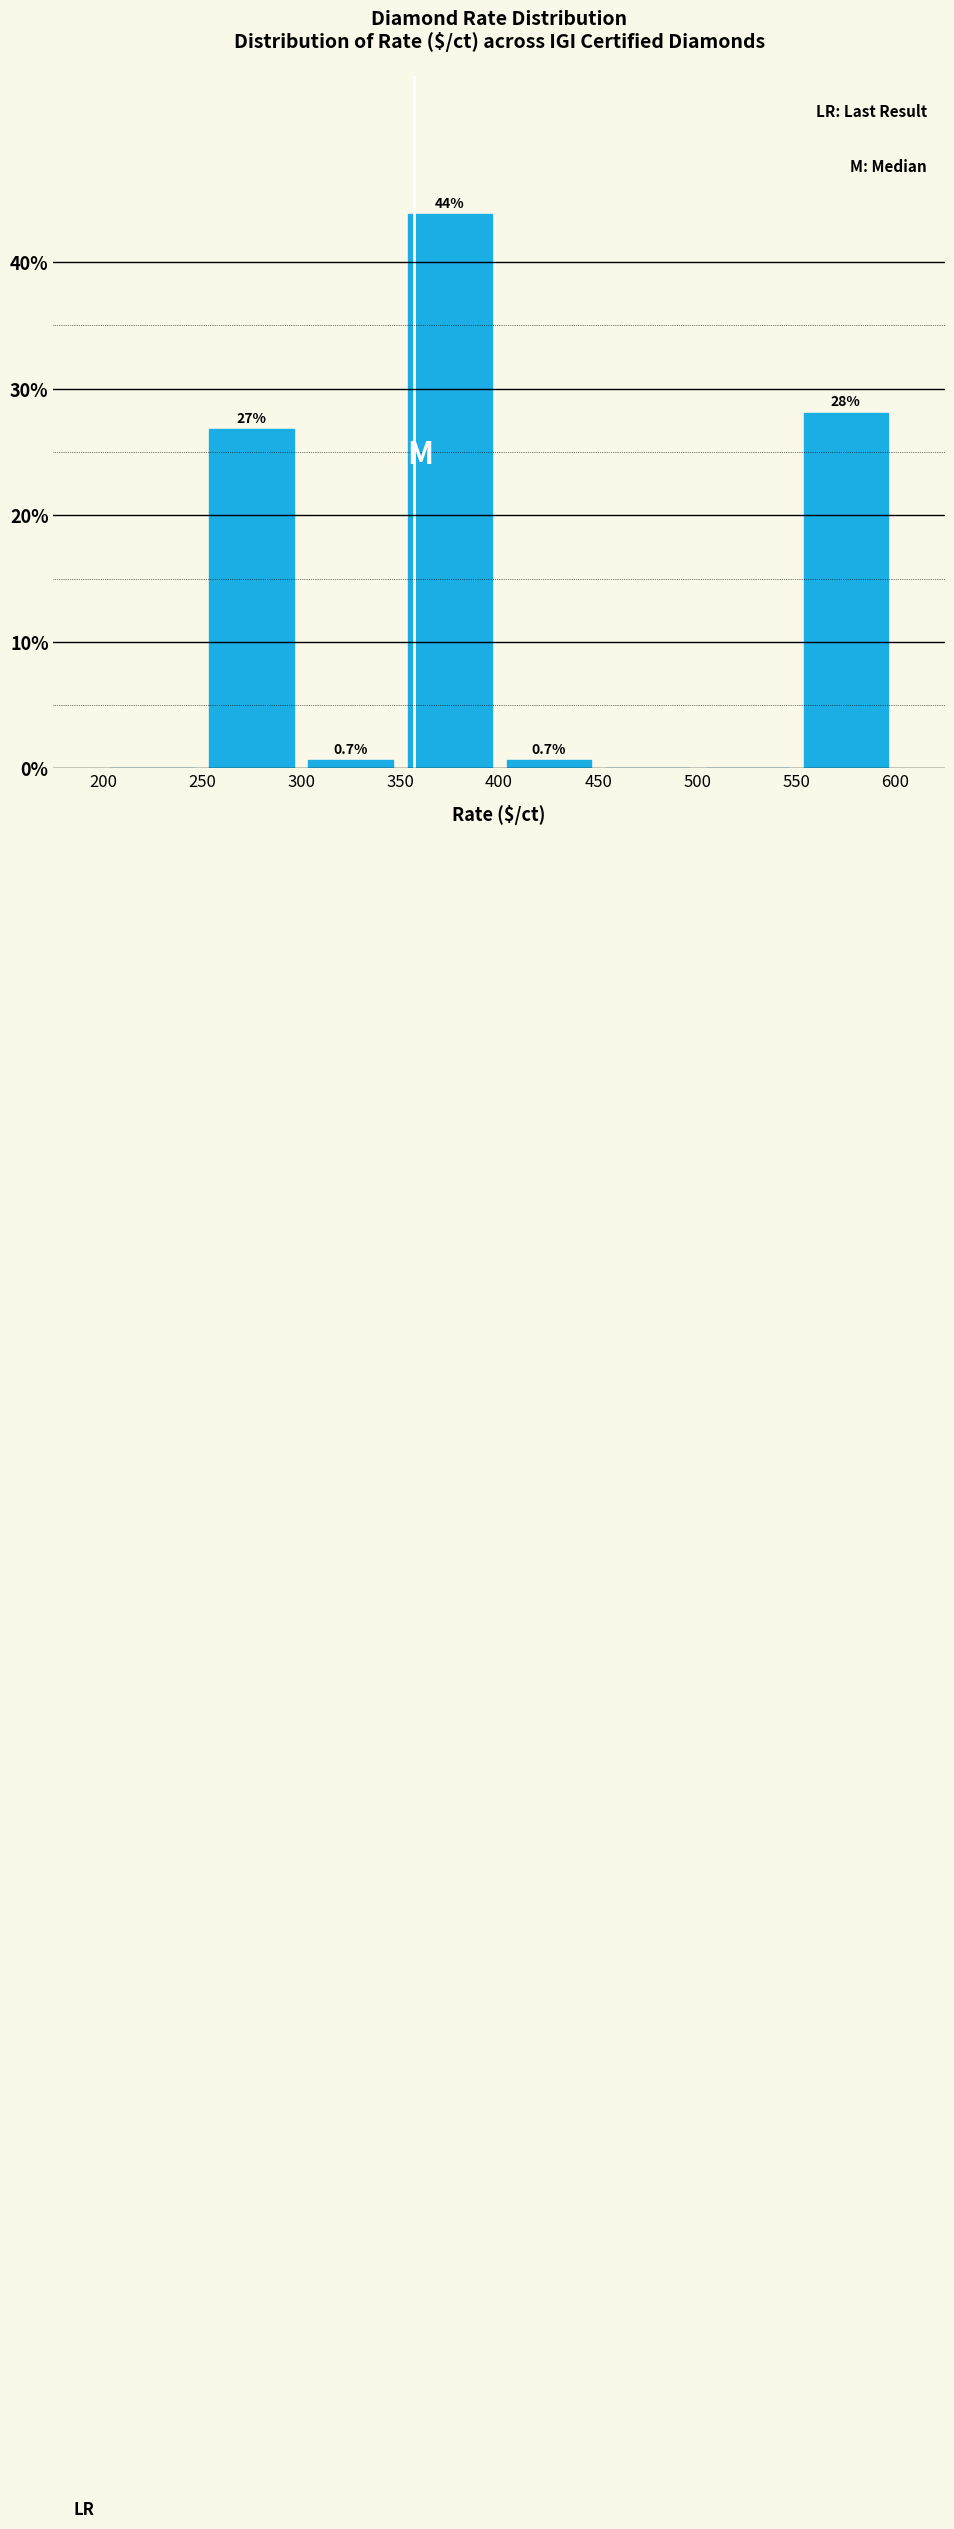

Over which range of the x-axis is the bar tallest?

350 to 400